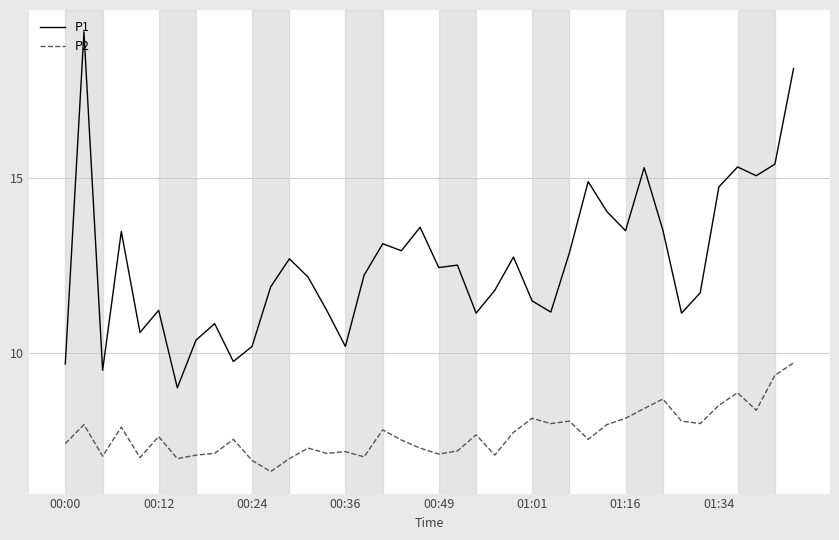

Which series has the largest total across all categories?

P1